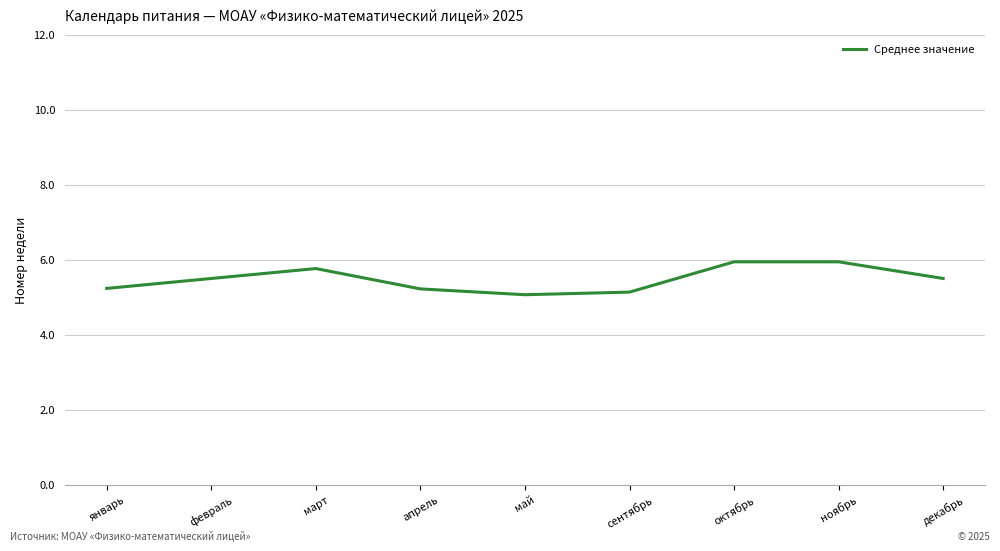

Does the chart have visible grid lines?

Yes